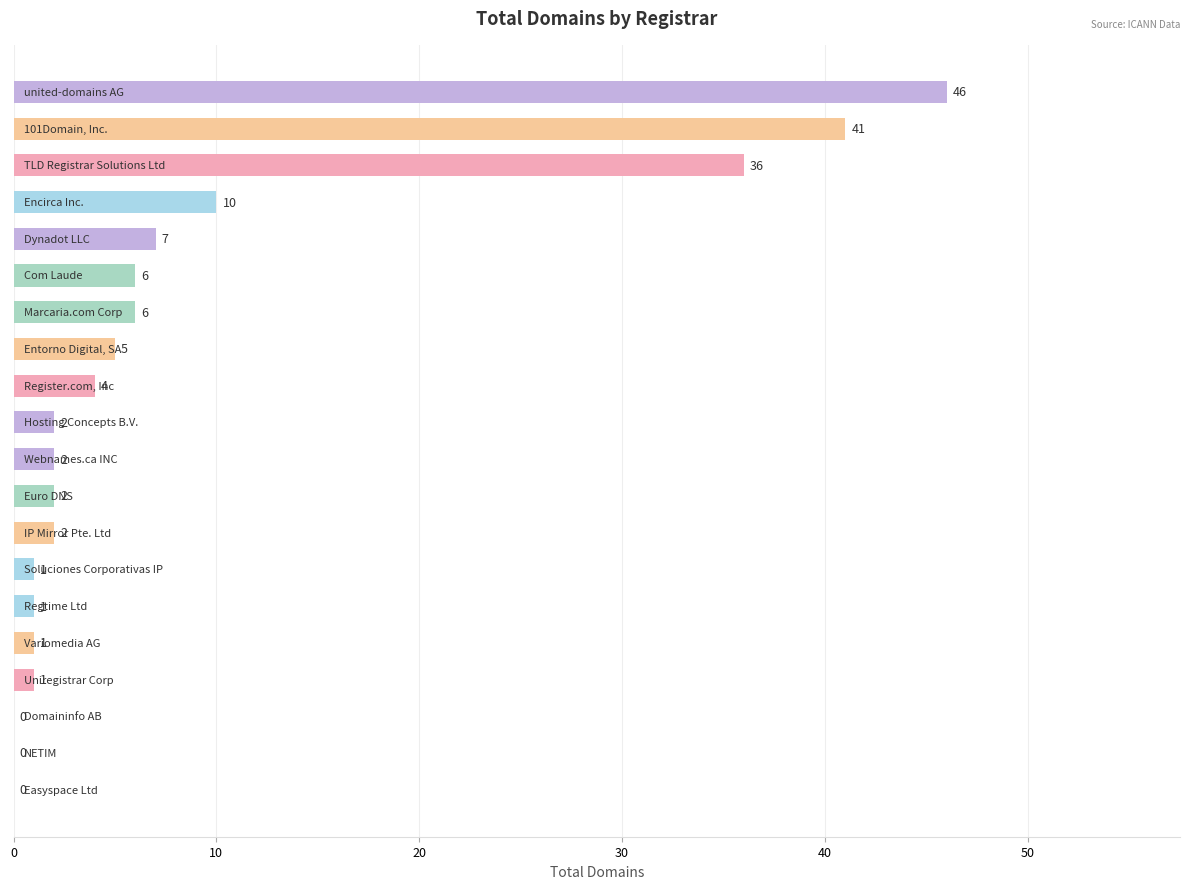

What is the greatest value displayed?

46